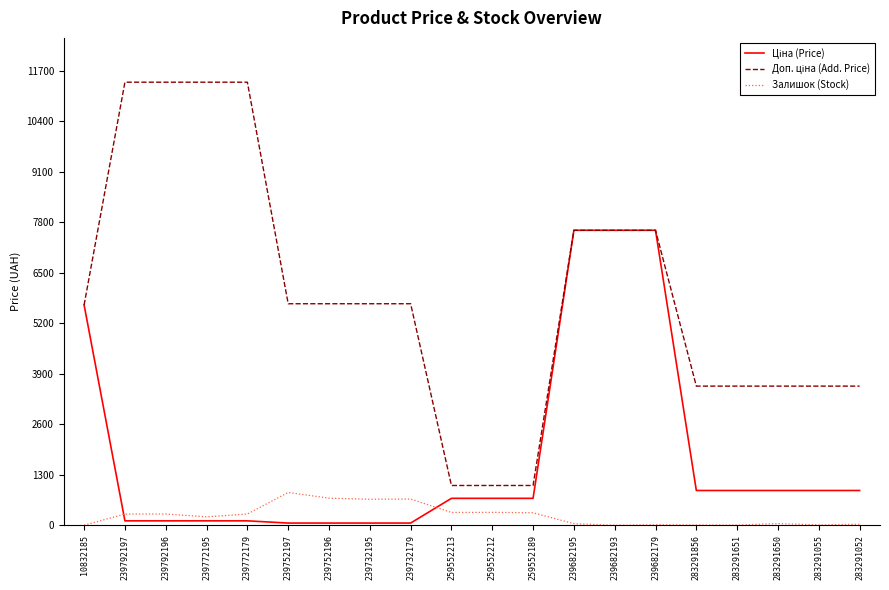

What is the total value across all series at 259552213?

2048.3